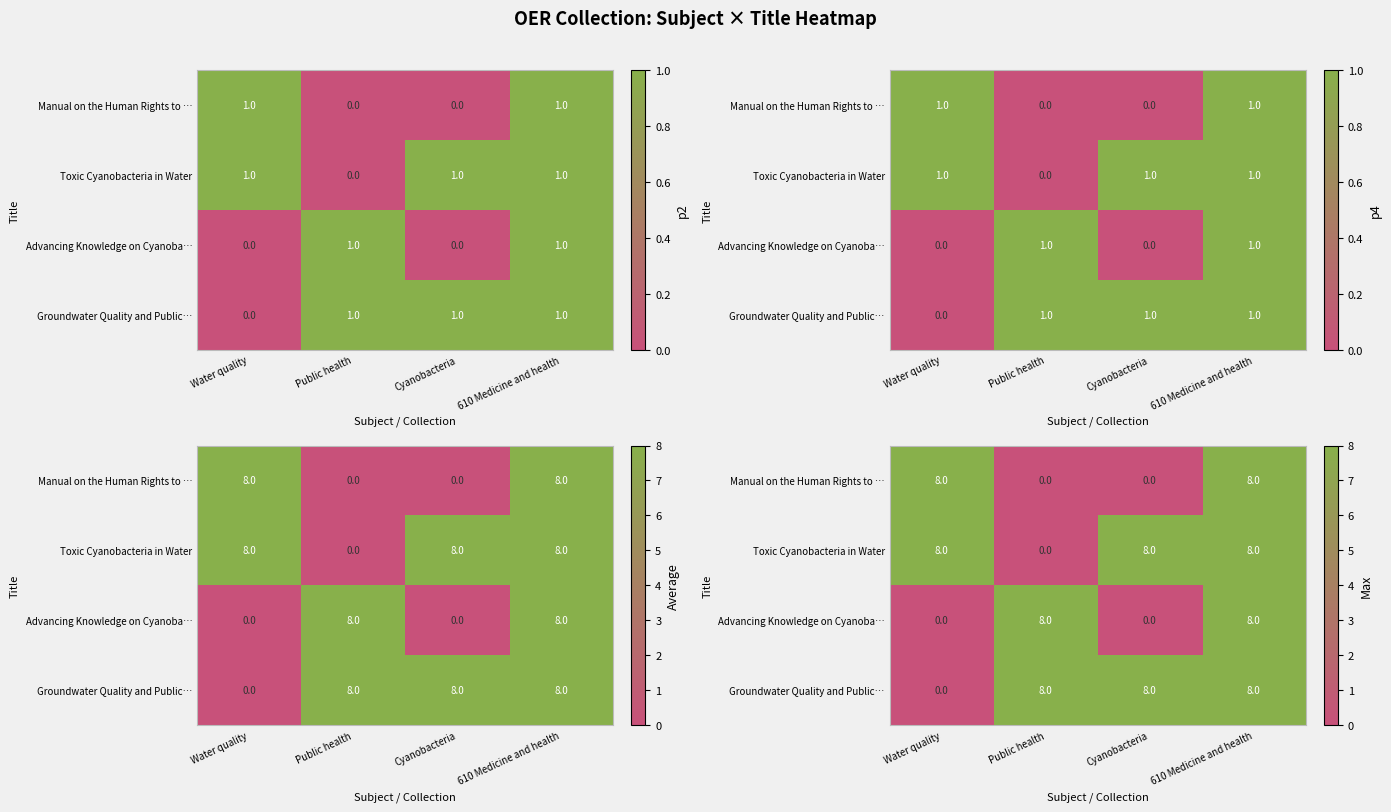

How many positive values does the Toxic Cyanobacteria in Water series have?

3